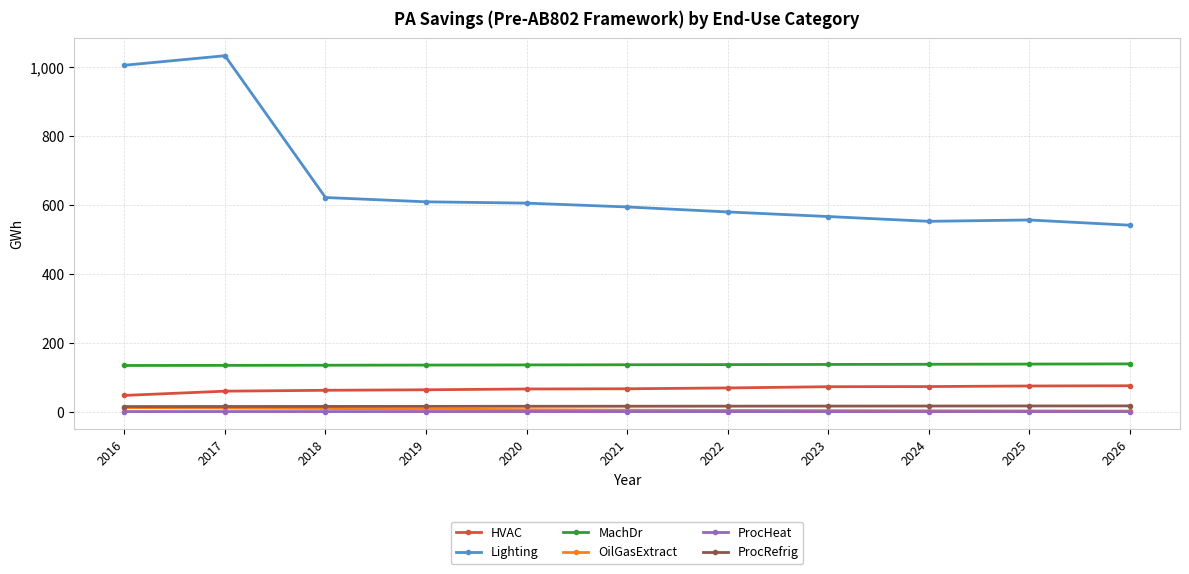

What is the average value of the OilGasExtract series?

7.4